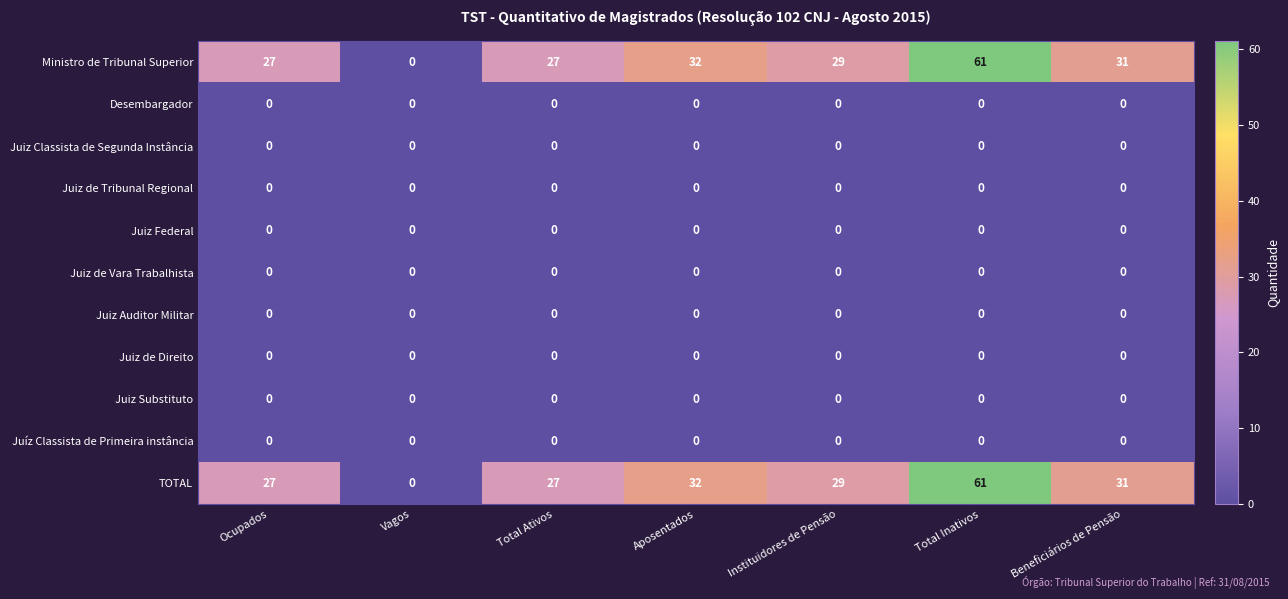

What is the difference between the highest and lowest values at Aposentados?

32